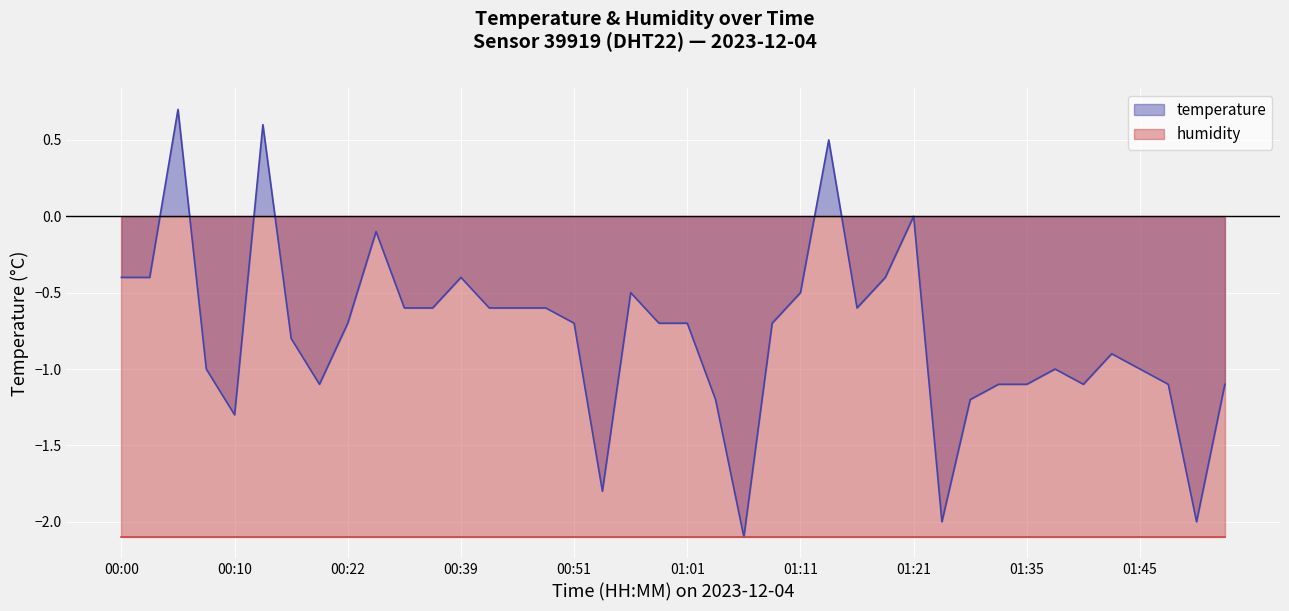

What is the smallest value displayed?

-2.1